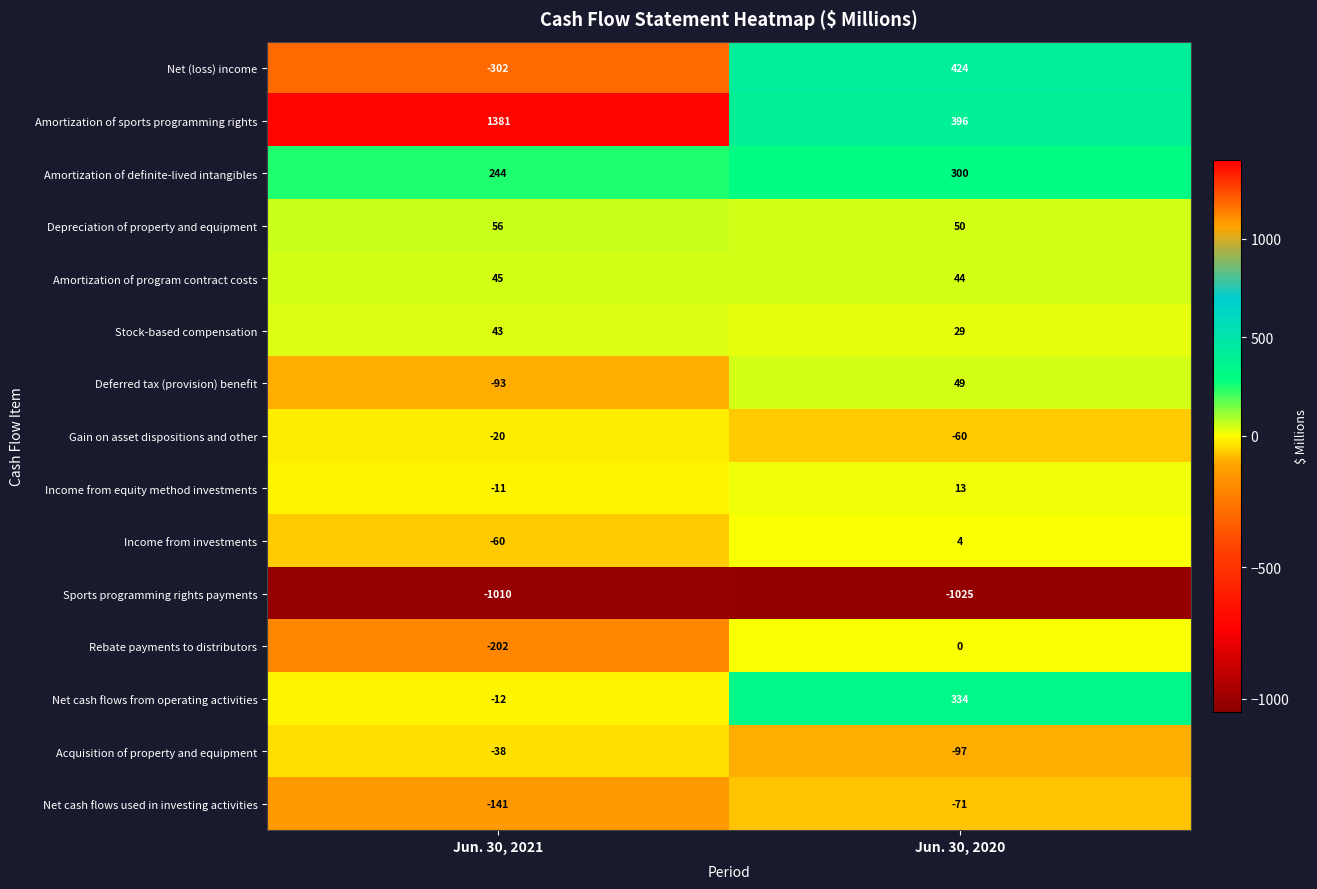

What is the difference between the highest and lowest values at Jun. 30, 2021?

2391